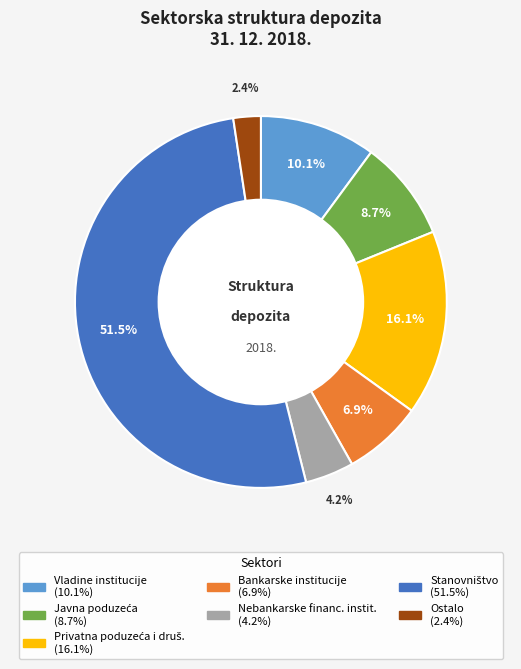

To the nearest percent, what percentage of the pie is Ostalo?

2%